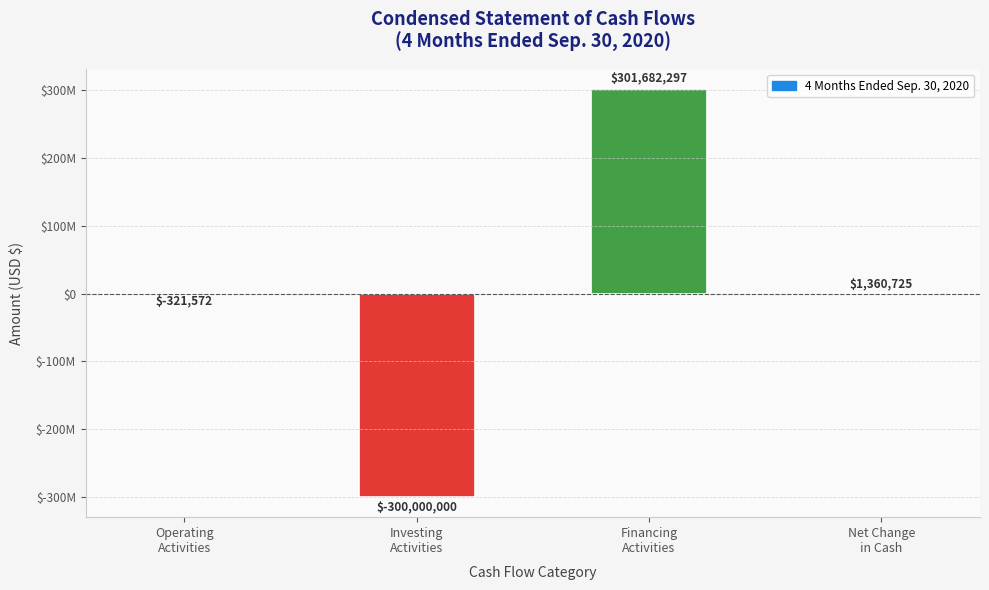

Are the bars horizontal?

No